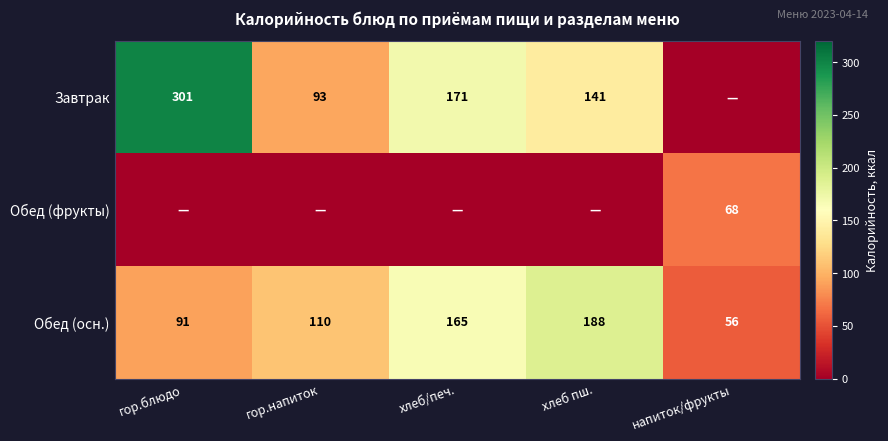

At how many categories does at least one series exceed 244?

1